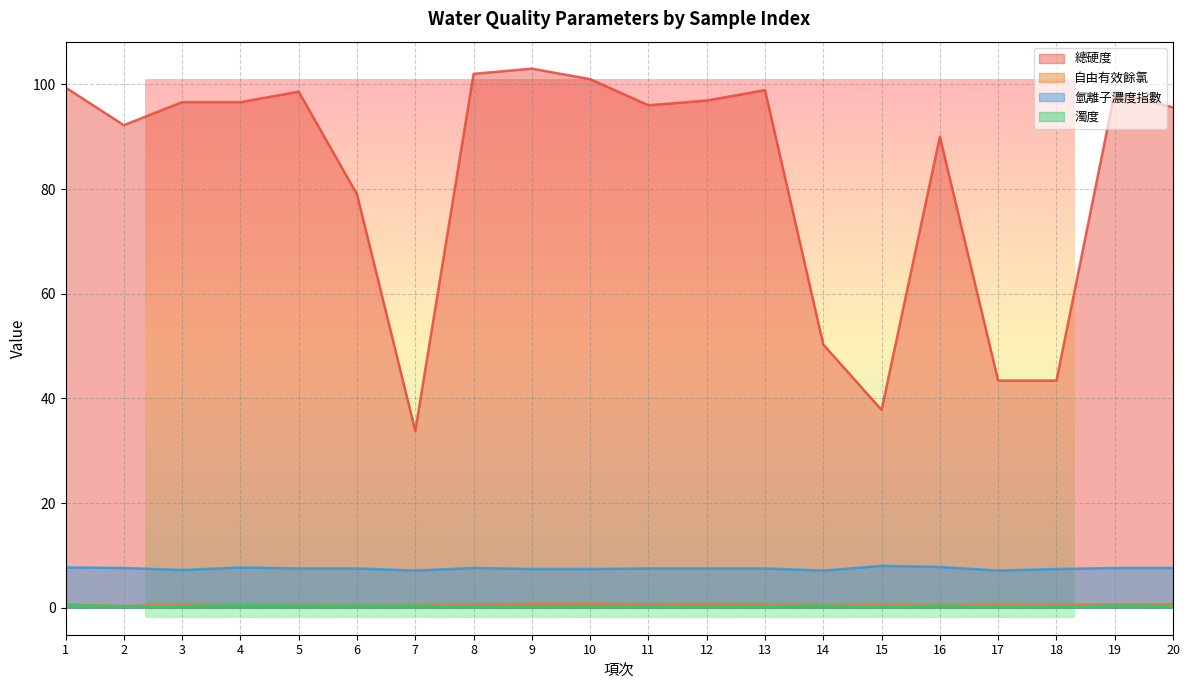

True or false: 總硬度 and 氫離子濃度指數 cross at least once.

False